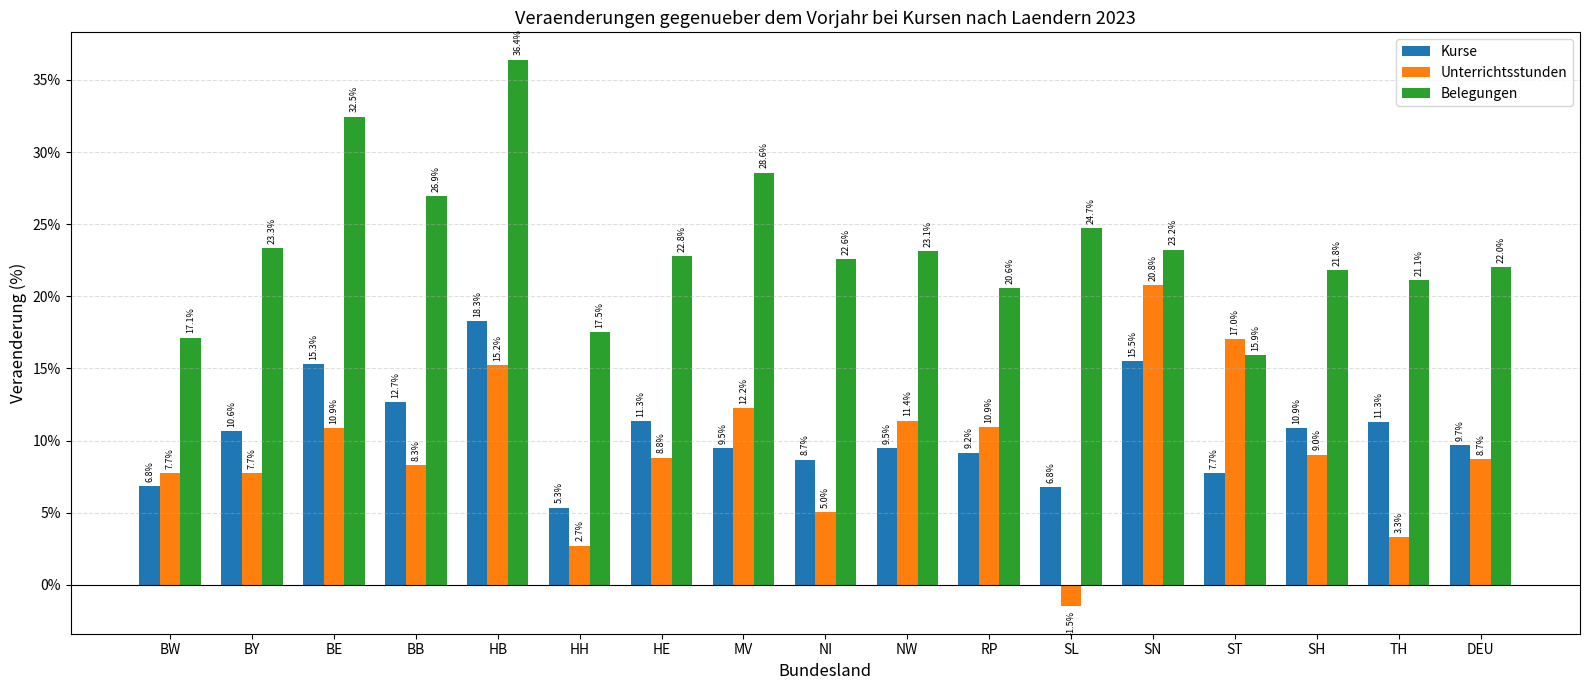

What is the label of the 17th bar from the right?

BW